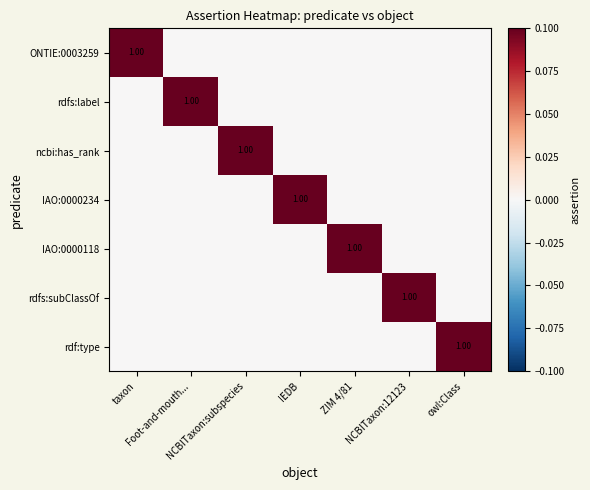

Which has a higher value, NCBITaxon:12123 or NCBITaxon:subspecies?

NCBITaxon:12123